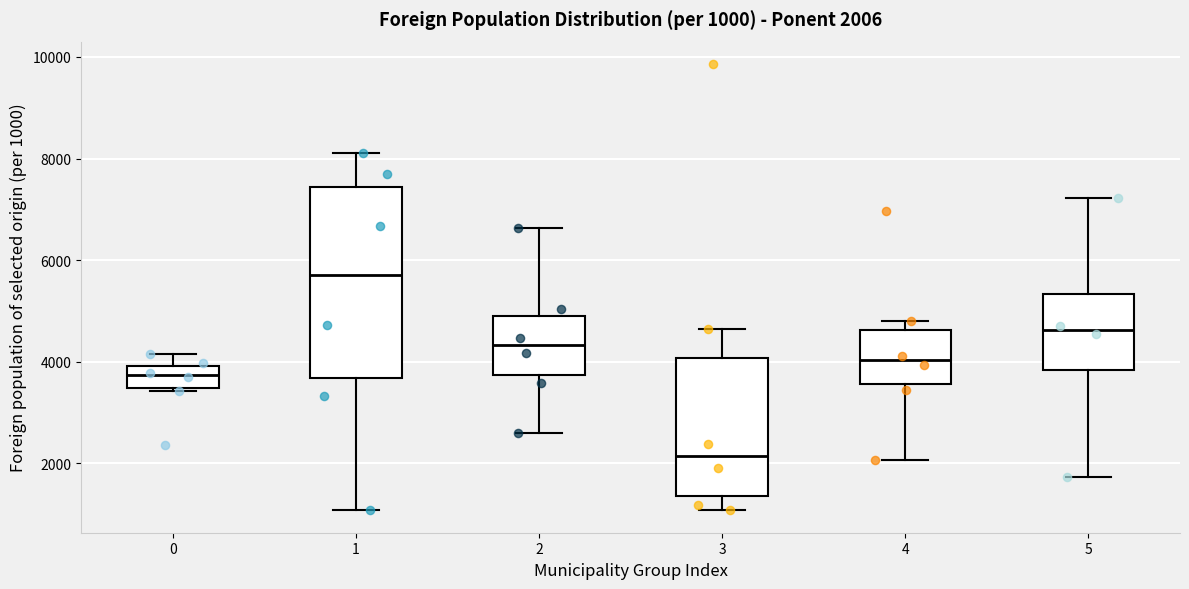

Which box's median line is the lowest?

3